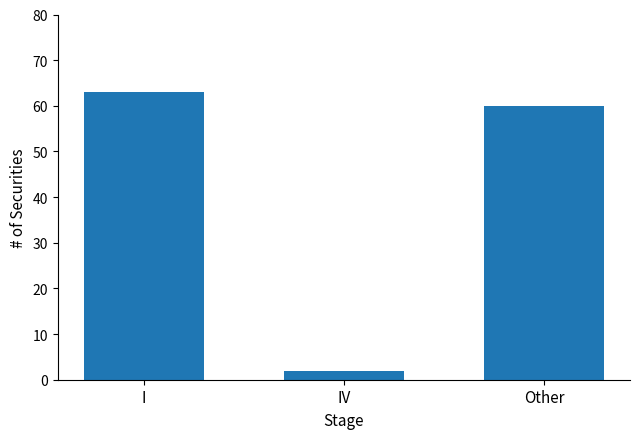

What is the average value?

42